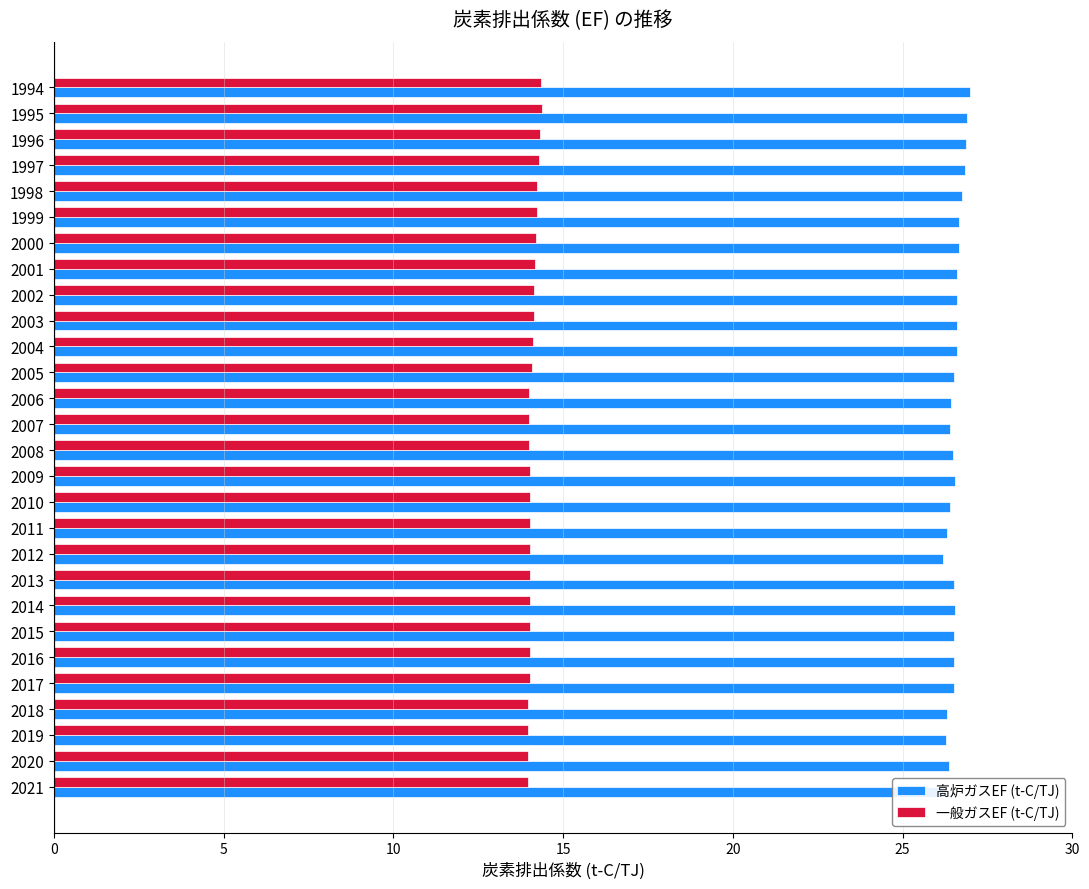

What is the greatest value displayed?

27.0